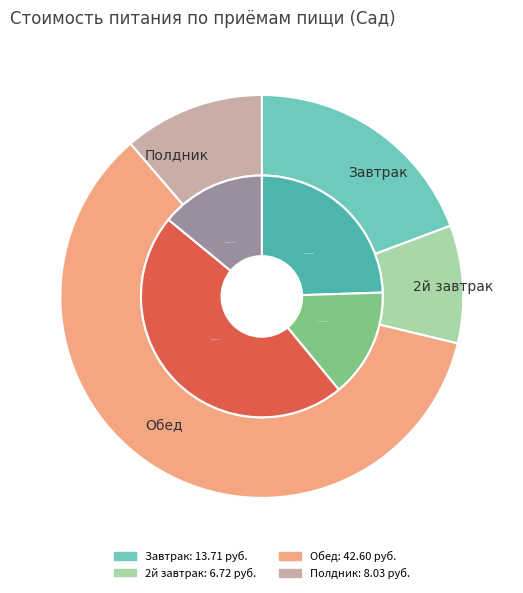

The 2й завтрак slice represents 9% of the pie. True or false?

True